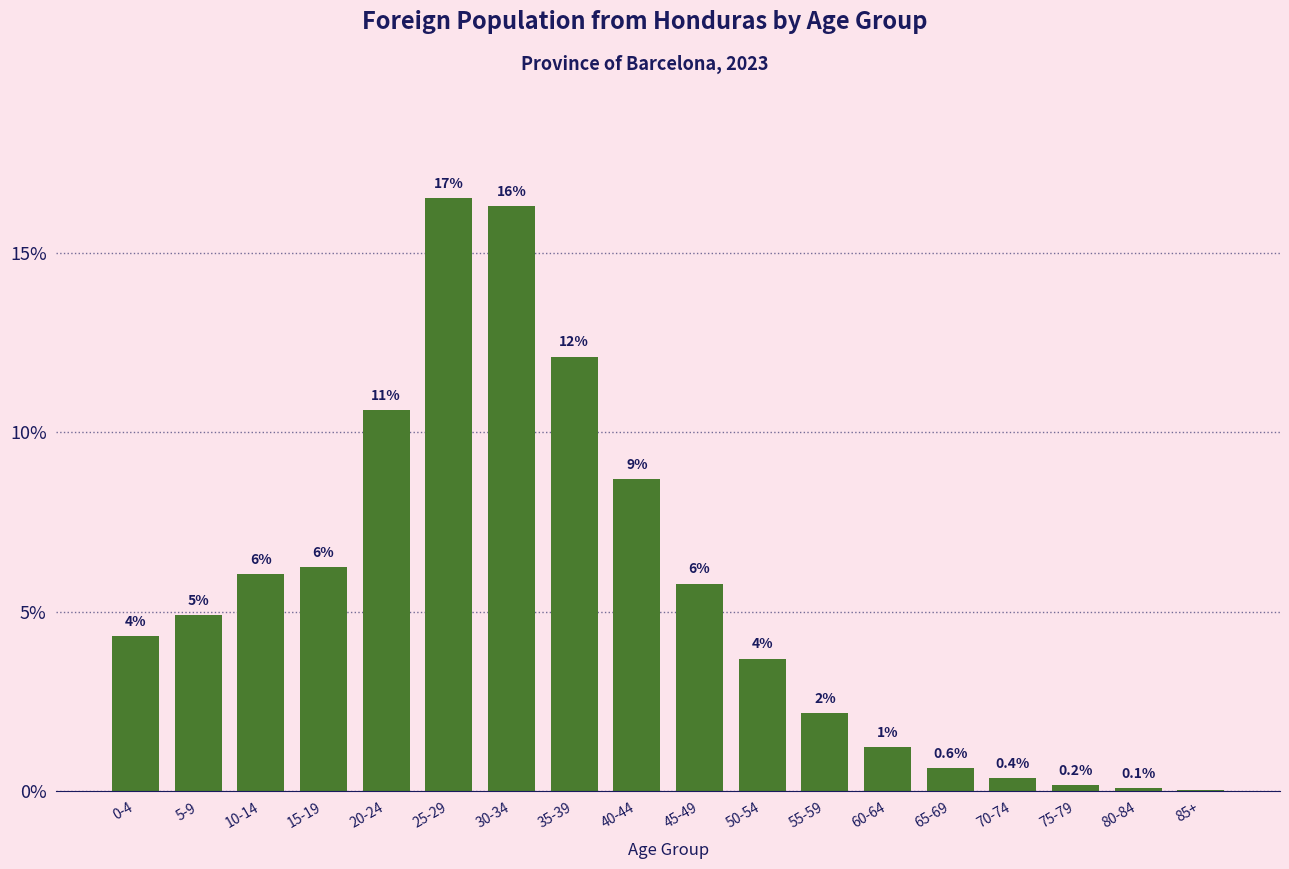

Are the bars horizontal?

No